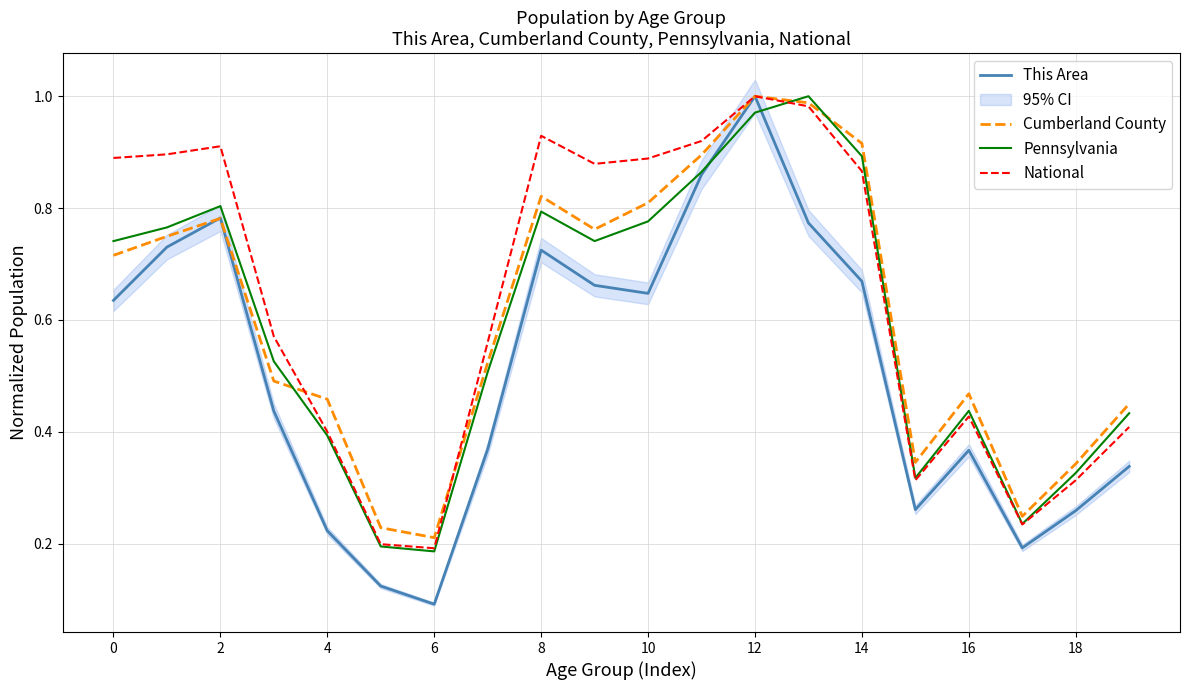

At which label does This Area reach its minimum?

6